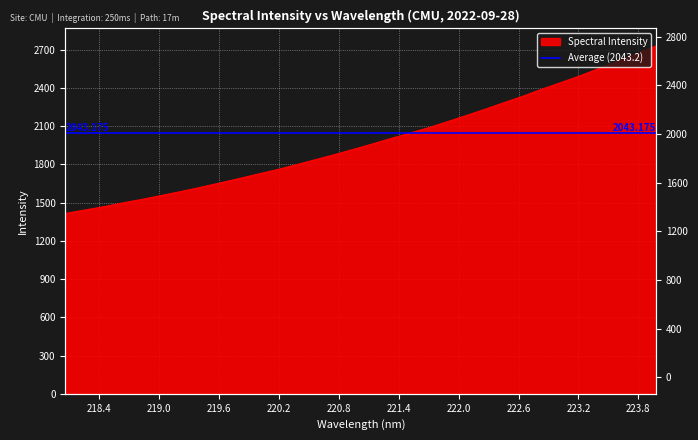

List the labels in order of value, largest first.

223.9802, 223.7895, 223.5987, 223.408, 223.2172, 223.0264, 222.8355, 222.6447, 222.4538, 222.263, 222.0721, 221.8812, 221.6902, 221.4993, 221.3083, 221.1174, 220.9264, 220.7354, 220.5444, 220.3533, 220.1623, 219.9712, 219.7801, 219.589, 219.3979, 219.2067, 219.0156, 218.8244, 218.6332, 218.442, 218.2508, 218.0596